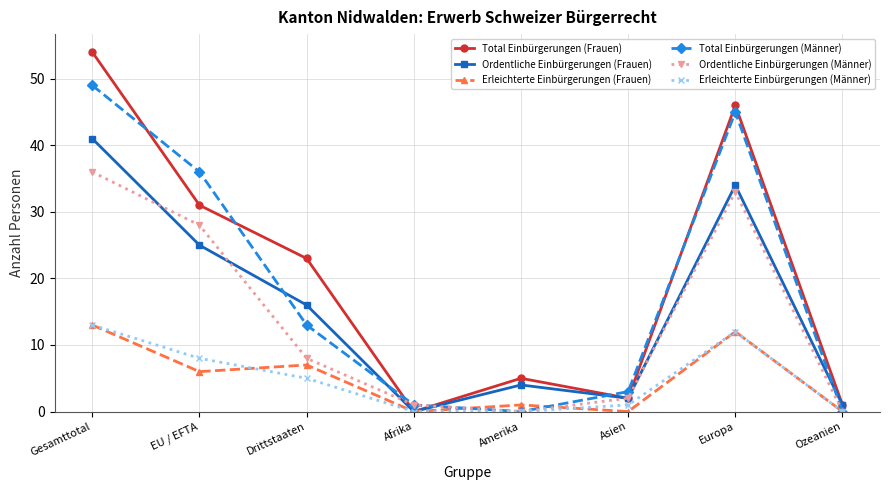

Count the number of categories in the chart.

8